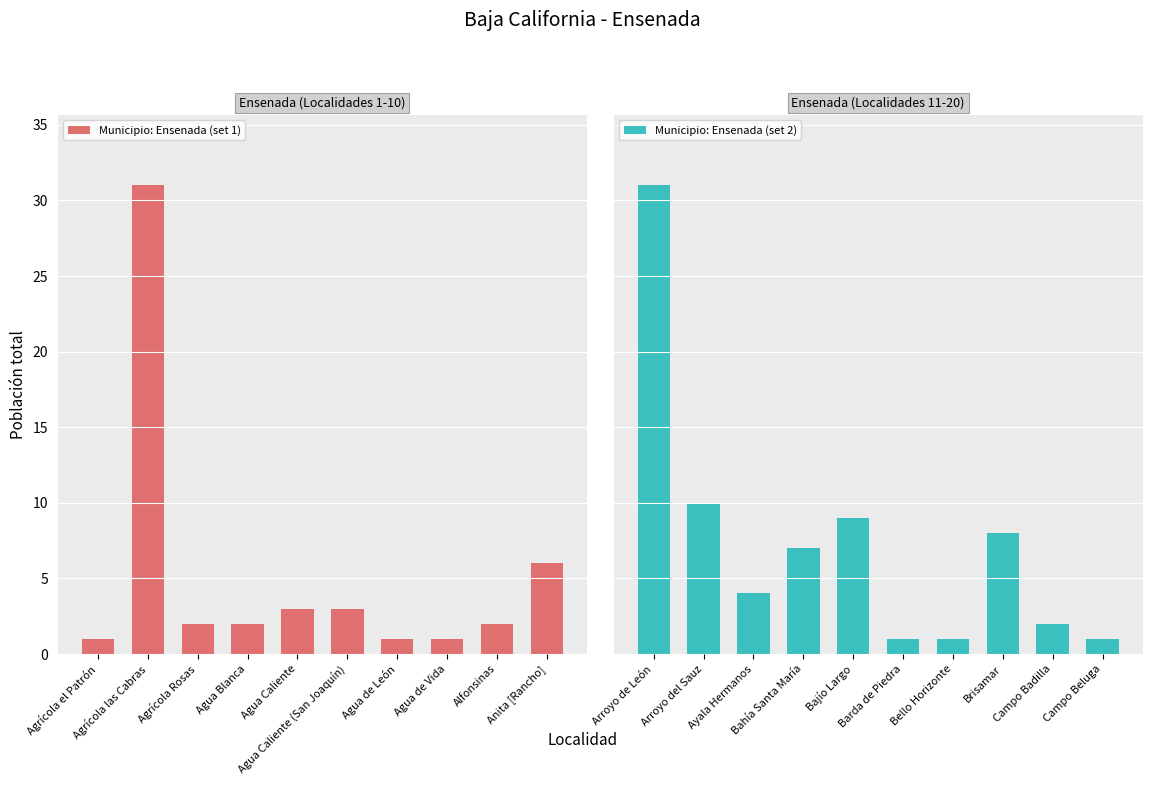

What is the maximum value shown in the chart?

31